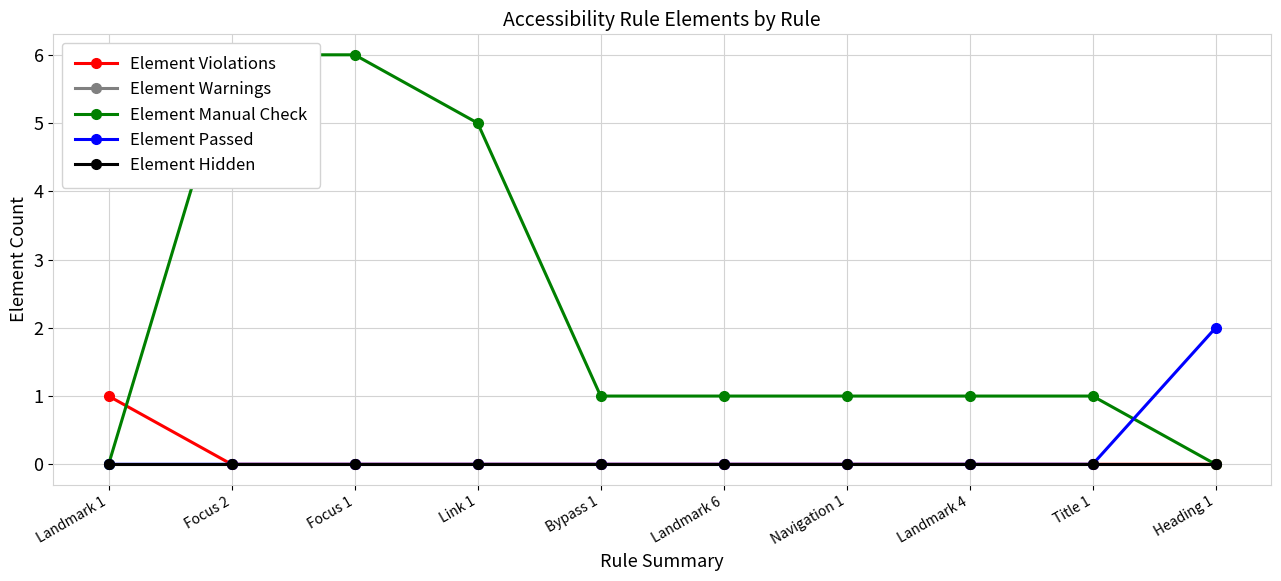

Reading right to left, transcribe all the data shown in this chart.

Element Violations: Heading 1=0	Title 1=0	Landmark 4=0	Navigation 1=0	Landmark 6=0	Bypass 1=0	Link 1=0	Focus 1=0	Focus 2=0	Landmark 1=1
Element Warnings: Heading 1=0	Title 1=0	Landmark 4=0	Navigation 1=0	Landmark 6=0	Bypass 1=0	Link 1=0	Focus 1=0	Focus 2=0	Landmark 1=0
Element Manual Check: Heading 1=0	Title 1=1	Landmark 4=1	Navigation 1=1	Landmark 6=1	Bypass 1=1	Link 1=5	Focus 1=6	Focus 2=6	Landmark 1=0
Element Passed: Heading 1=2	Title 1=0	Landmark 4=0	Navigation 1=0	Landmark 6=0	Bypass 1=0	Link 1=0	Focus 1=0	Focus 2=0	Landmark 1=0
Element Hidden: Heading 1=0	Title 1=0	Landmark 4=0	Navigation 1=0	Landmark 6=0	Bypass 1=0	Link 1=0	Focus 1=0	Focus 2=0	Landmark 1=0